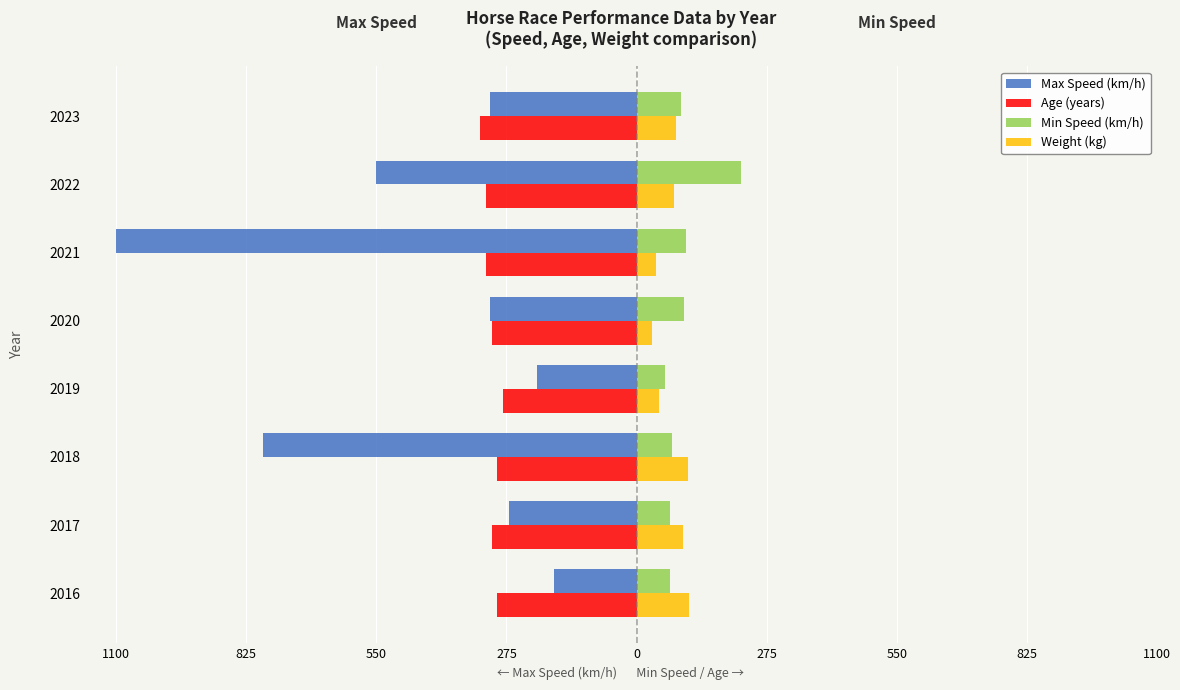

At how many categories does at least one series exceed 134?

1